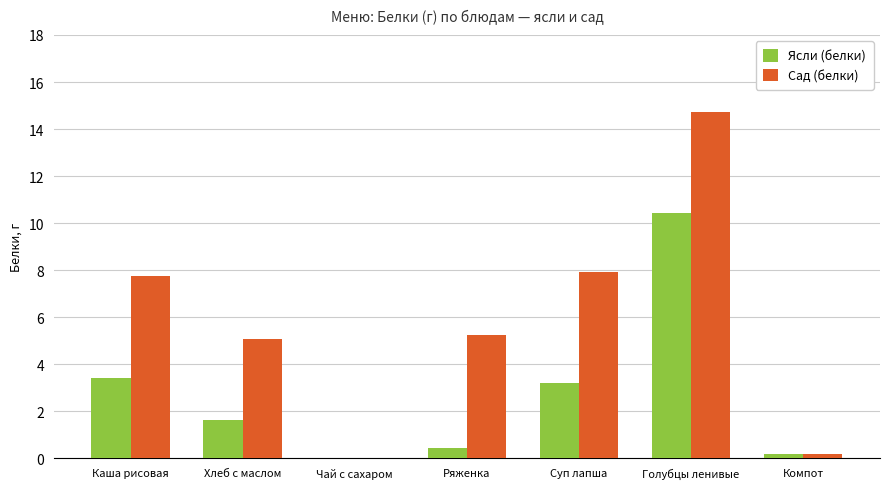

Reading left to right, extract all data points from this chart.

Ясли (белки): 3.4	1.6	0.0	0.4	3.2	10.4	0.2
Сад (белки): 7.7	5.1	0.0	5.2	7.9	14.7	0.2